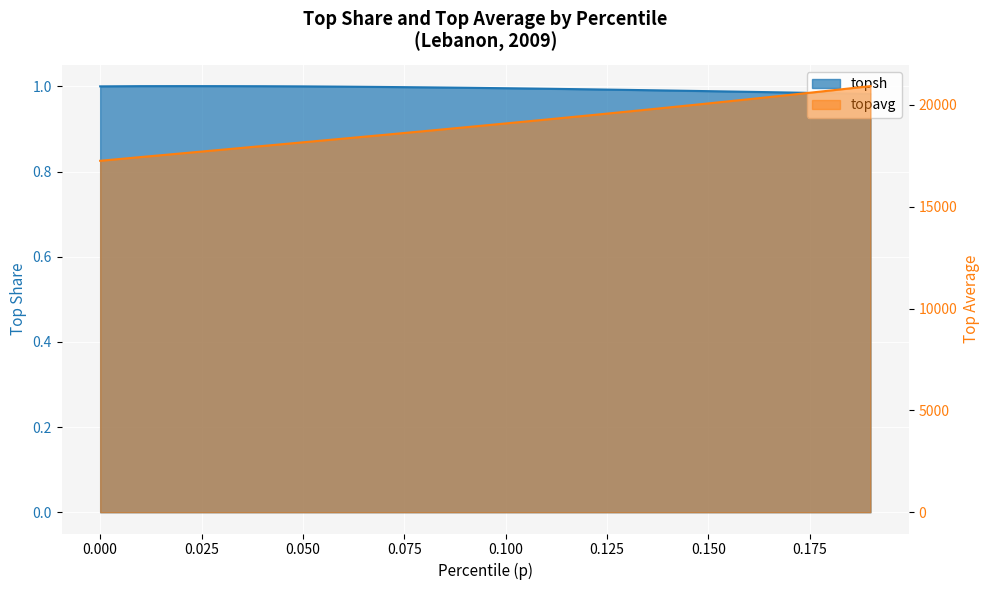

How many values in the topavg series exceed 19092?

10